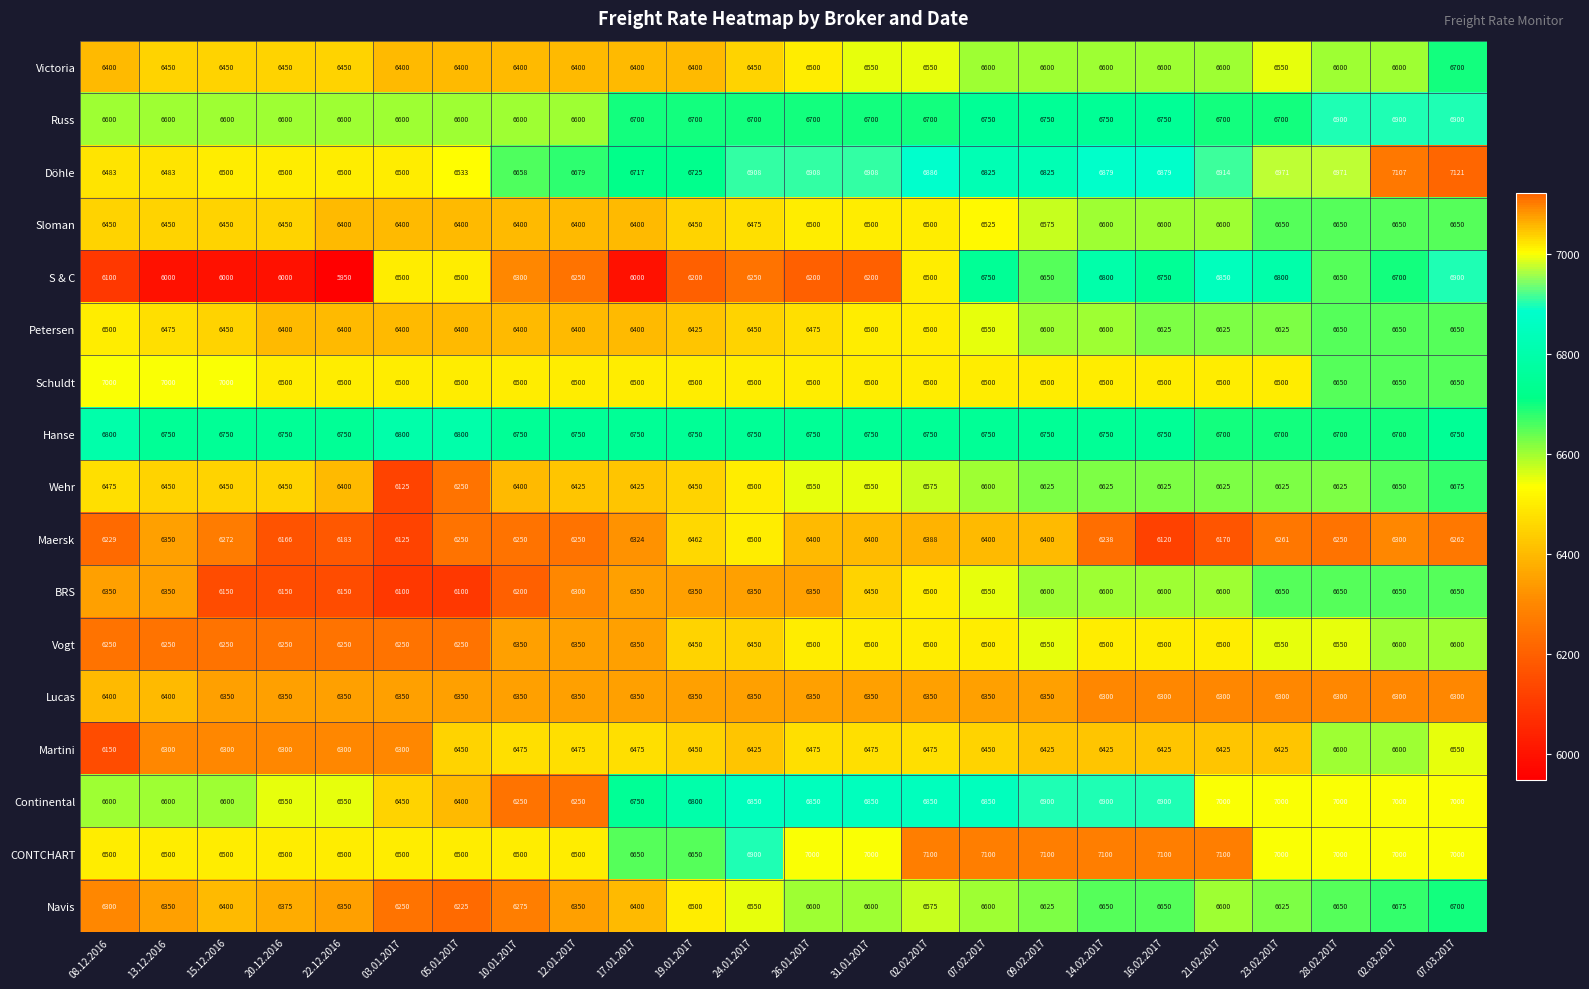

Which series has the largest range (max minus min)?

S & C